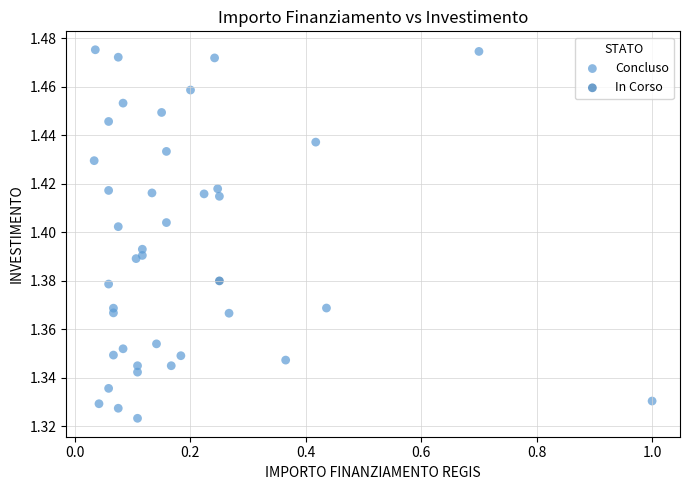

What are all the series names shown in the legend?

In Corso, Concluso